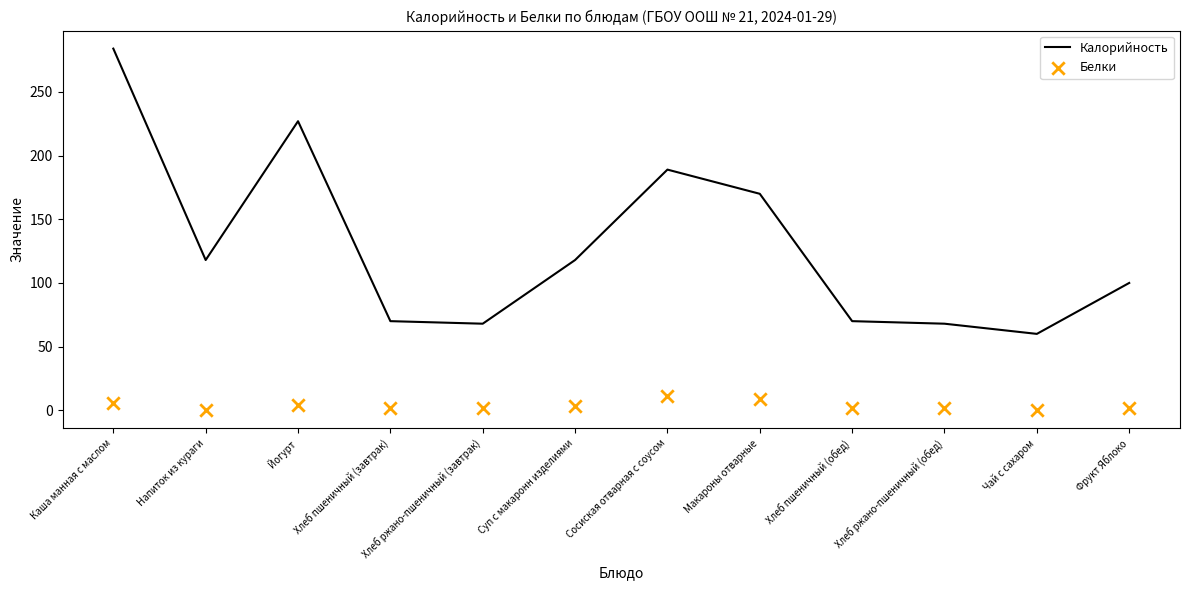

Which series contains the highest Y value?

Калорийность